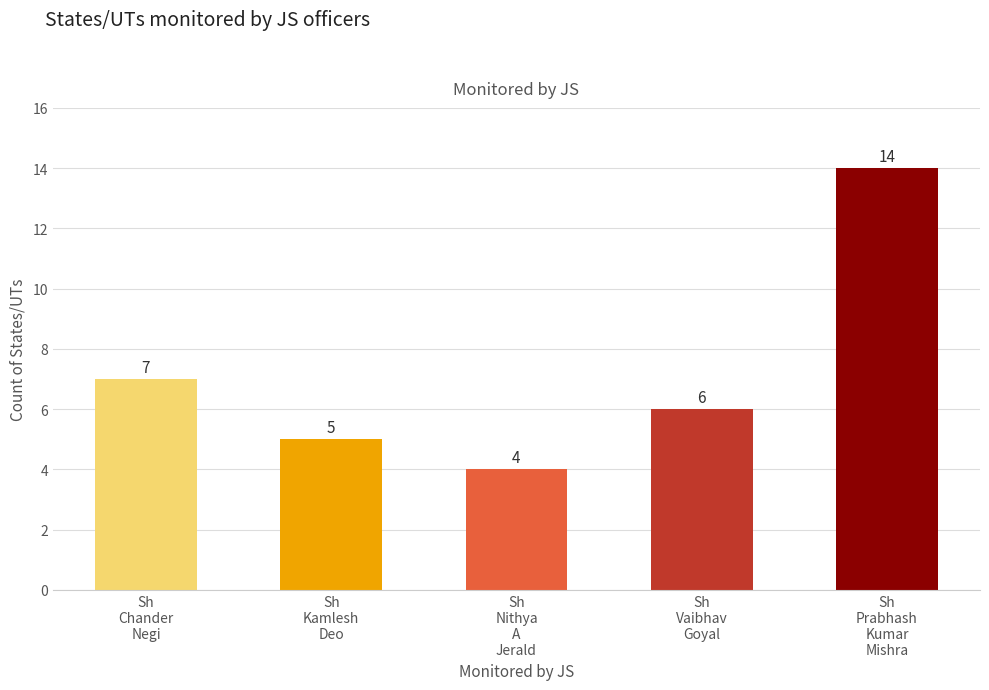

Reading left to right, transcribe all the data shown in this chart.

Sh
Chander
Negi=7	Sh
Kamlesh
Deo=5	Sh
Nithya
A
Jerald=4	Sh
Vaibhav
Goyal=6	Sh
Prabhash
Kumar
Mishra=14